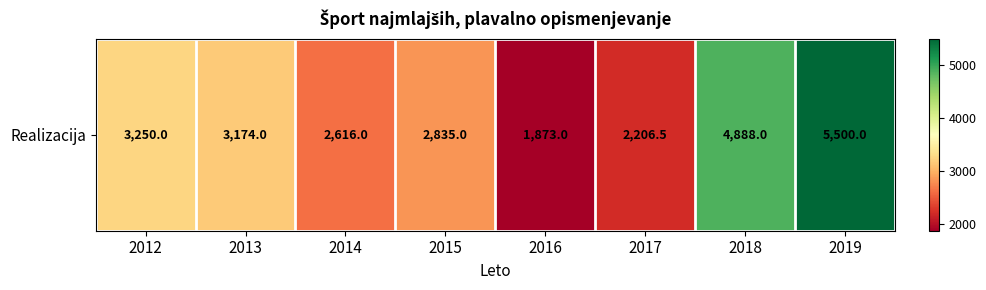

List the labels in order of value, largest first.

2019, 2018, 2012, 2013, 2015, 2014, 2017, 2016